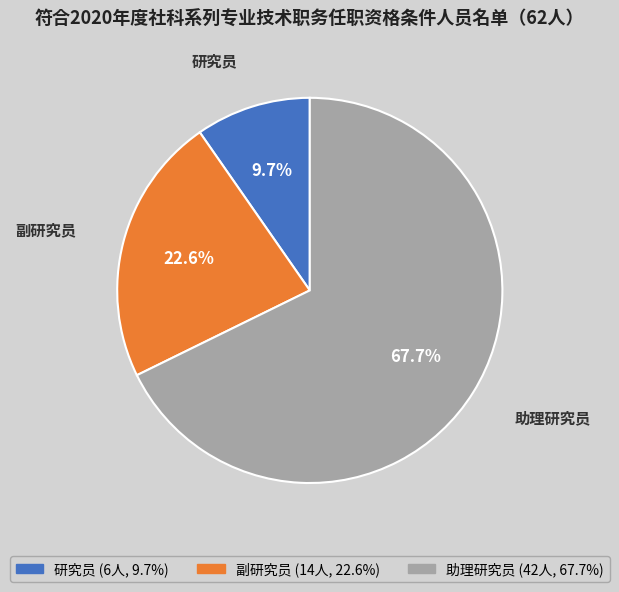

How many slices are in this pie chart?

3